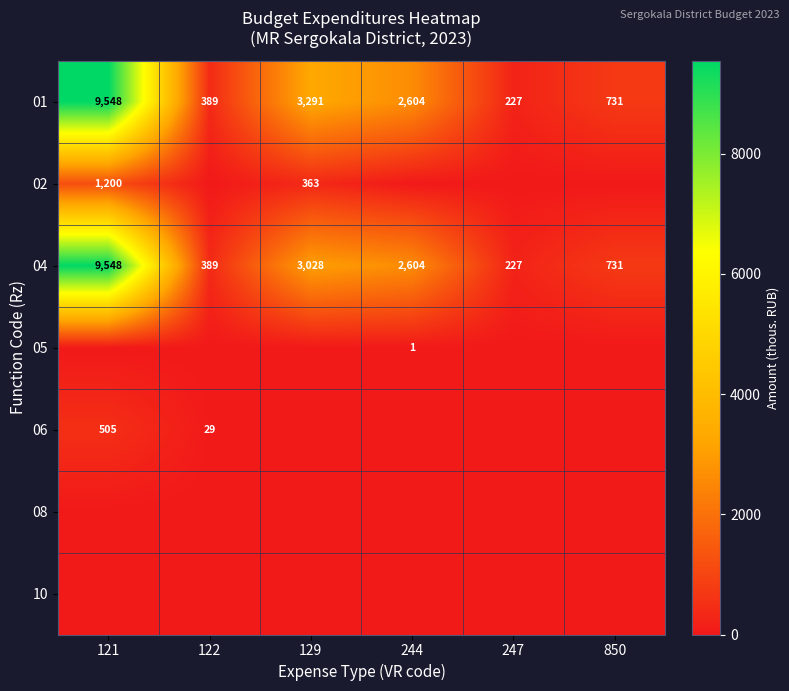

What is the difference between the maximum and minimum values in the 04 series?

9321